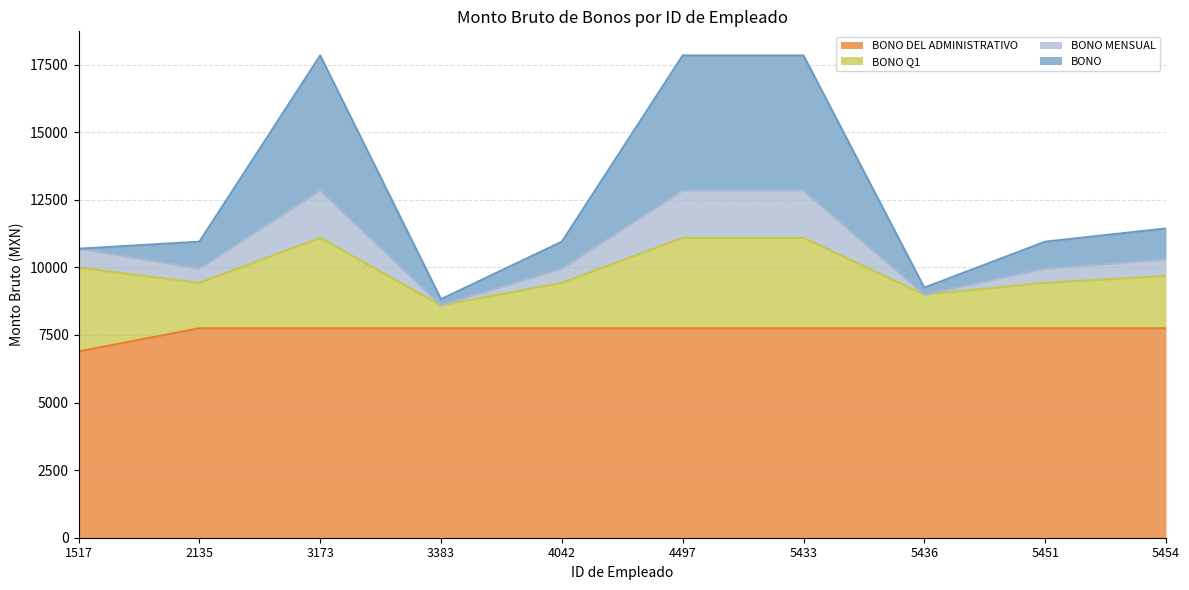

What are all the series names shown in the legend?

BONO DEL ADMINISTRATIVO, BONO Q1, BONO MENSUAL, BONO